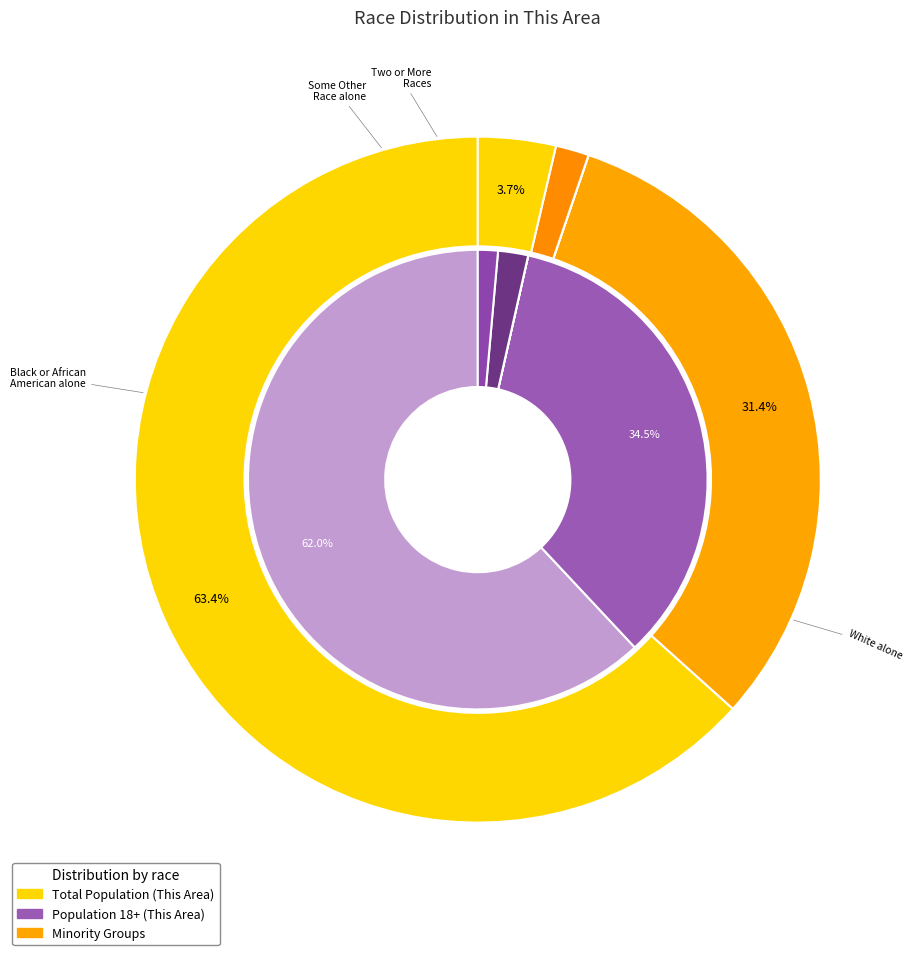

Is there any slice that represents more than half of the pie?

Yes